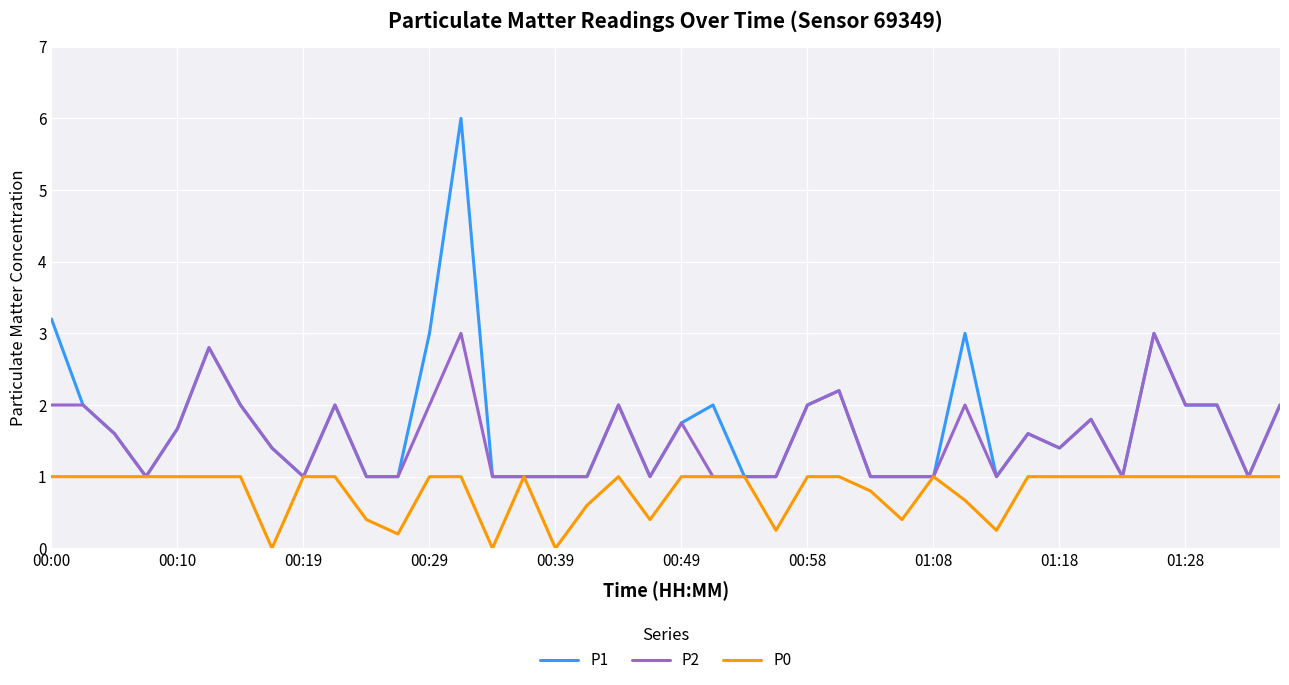

What is the greatest value displayed?

6.0